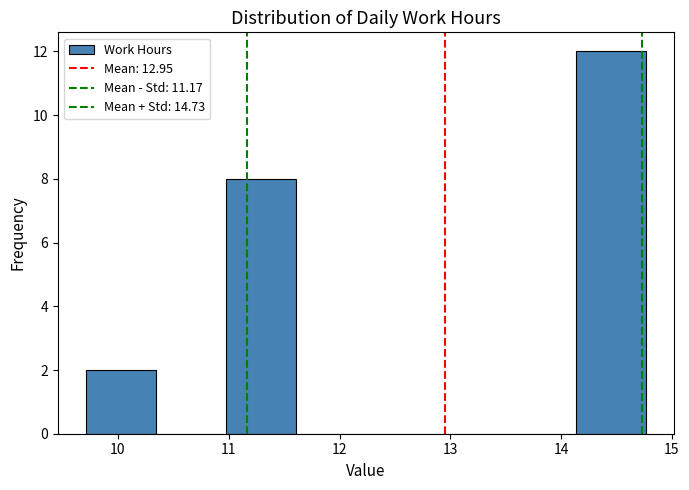

Reading left to right, transcribe this chart: for each bar, give the range it covers on the x-axis and its height. Neither the bar edges nor the heights are printed on the chart, so give them approximately, as read against the axes.

9.7 to 10.3: 2
10.3 to 11.0: 0
11.0 to 11.6: 8
11.6 to 12.2: 0
12.2 to 12.9: 0
12.9 to 13.5: 0
13.5 to 14.1: 0
14.1 to 14.8: 12